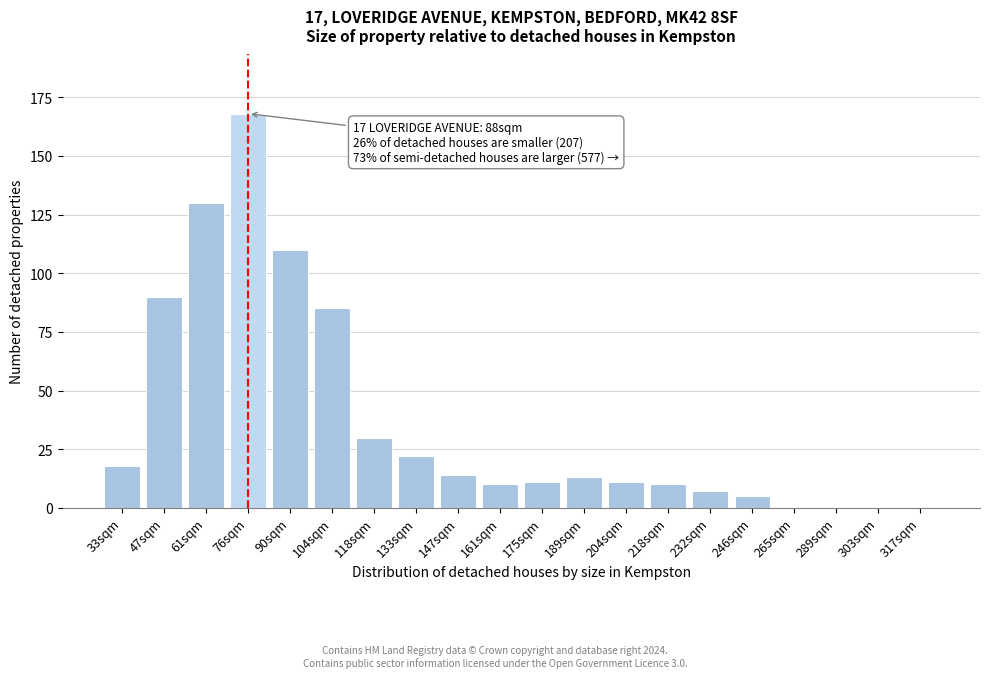

Reading left to right, extract all data points from this chart.

33sqm=18	47sqm=90	61sqm=130	76sqm=168	90sqm=110	104sqm=85	118sqm=30	133sqm=22	147sqm=14	161sqm=10	175sqm=11	189sqm=13	204sqm=11	218sqm=10	232sqm=7	246sqm=5	265sqm=0	289sqm=0	303sqm=0	317sqm=0